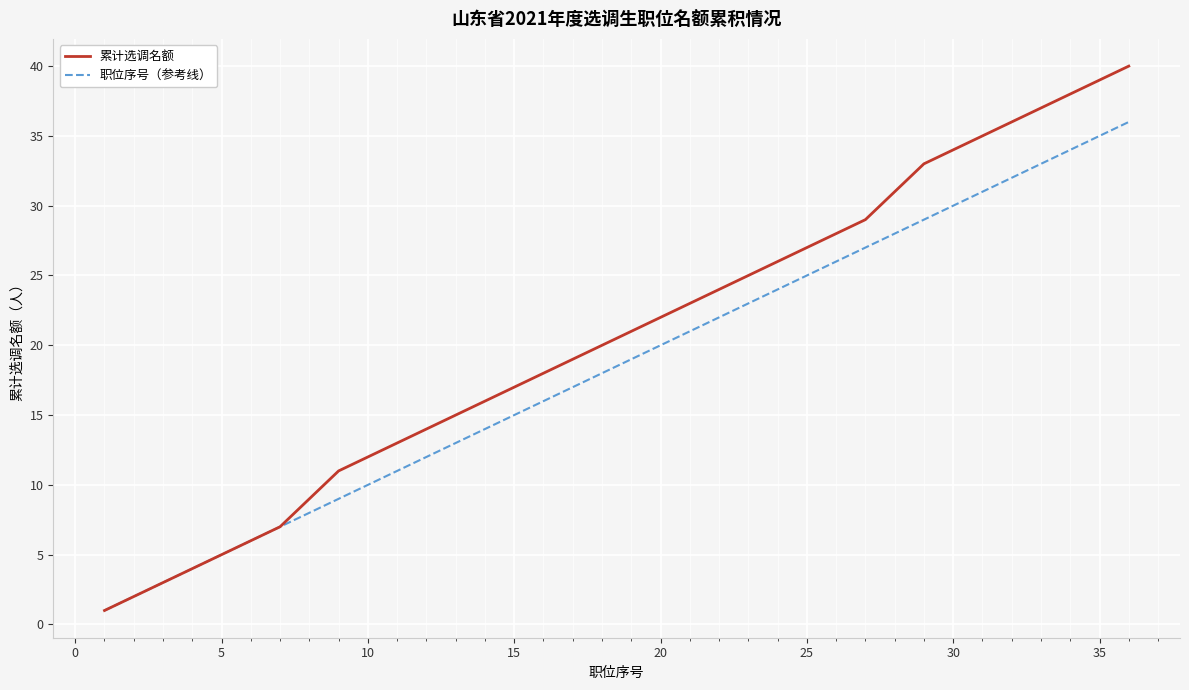

What is the maximum value for 累计选调名额?

40